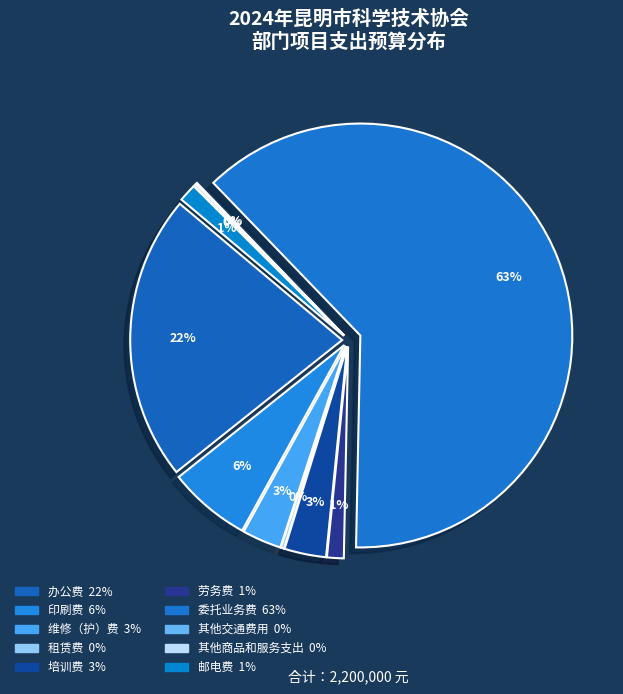

What is the smallest slice in the pie chart?

其他交通费用